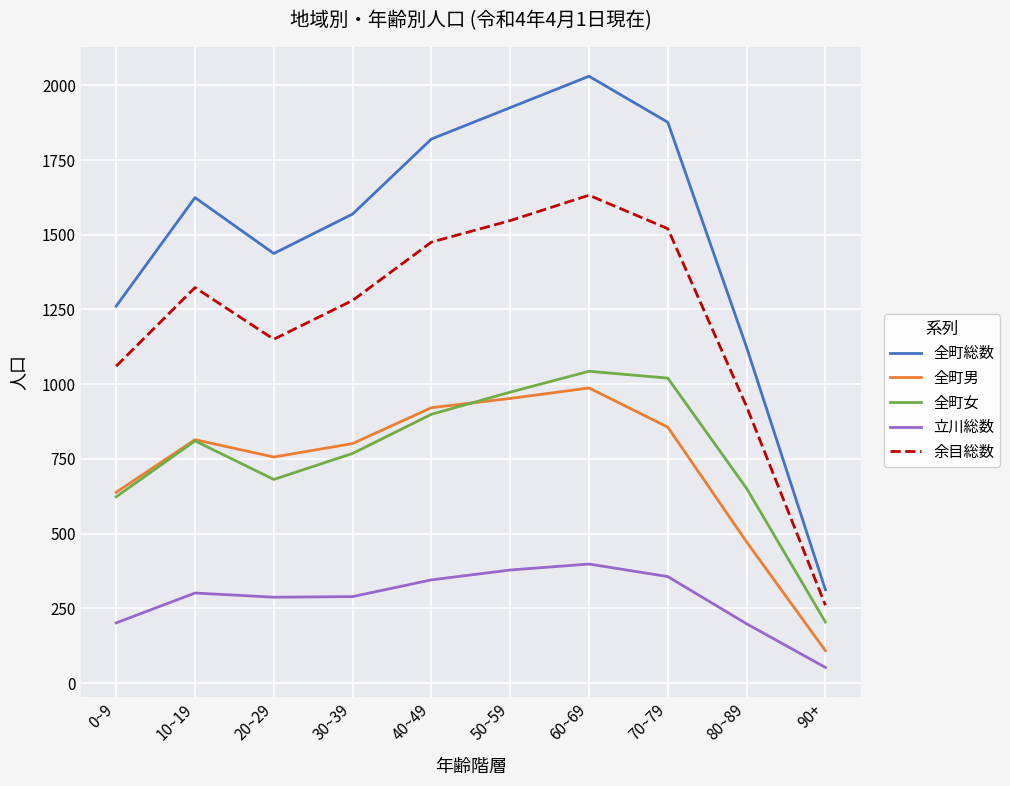

Which series has the largest total across all categories?

全町総数